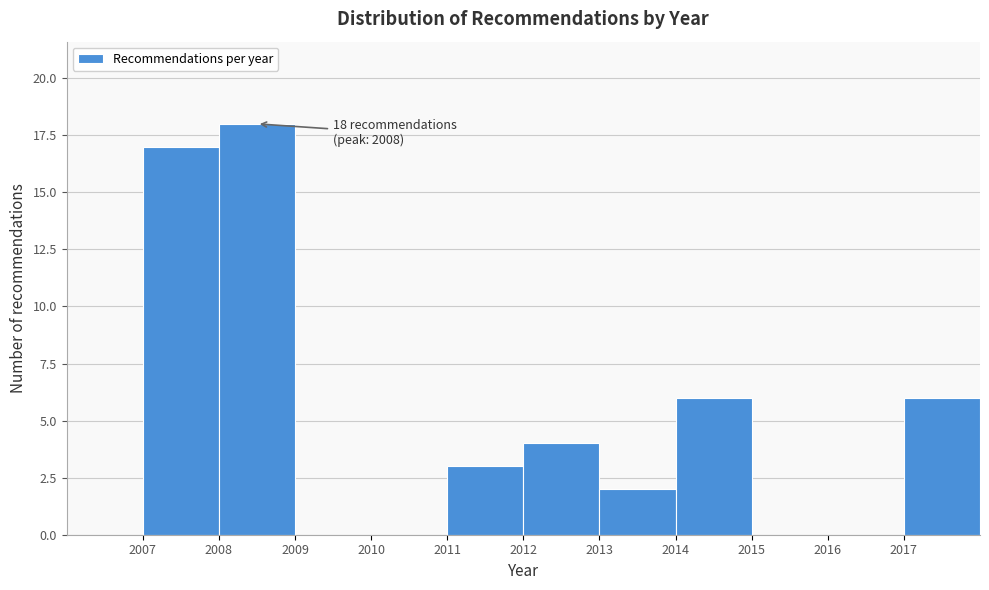

Over which range of the x-axis is the bar tallest?

2008 to 2009